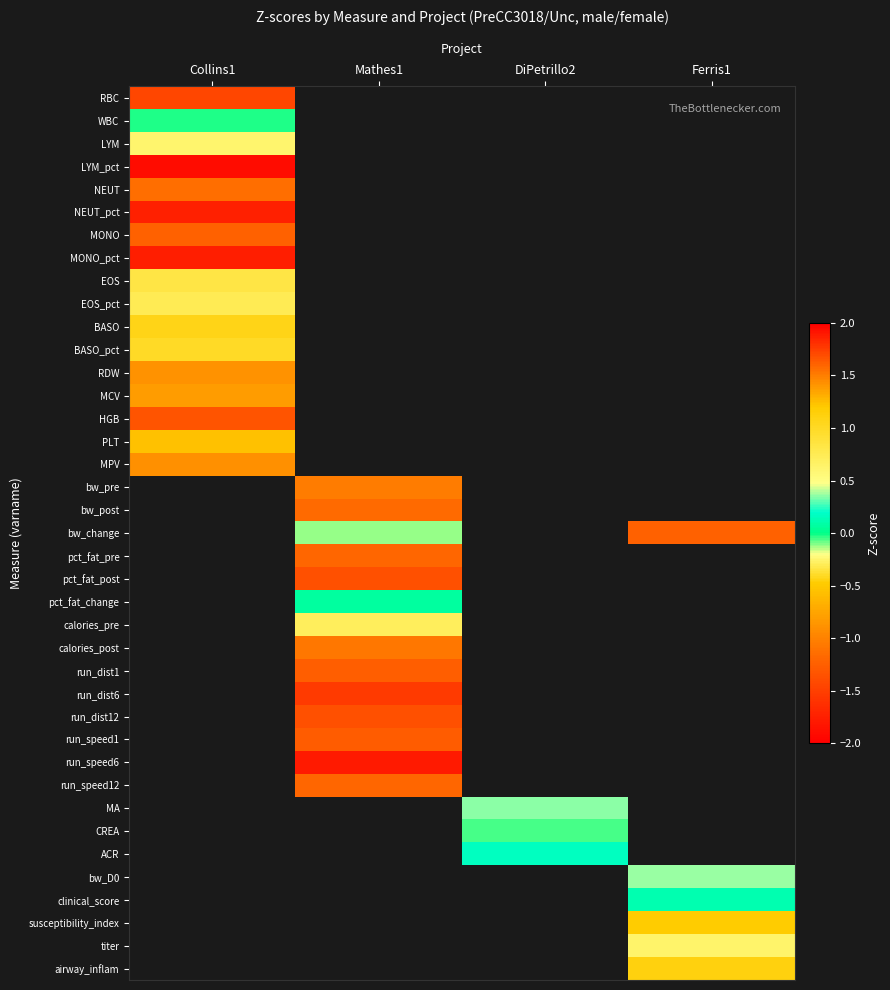

Which has a higher value, Collins1 or Ferris1?

Ferris1